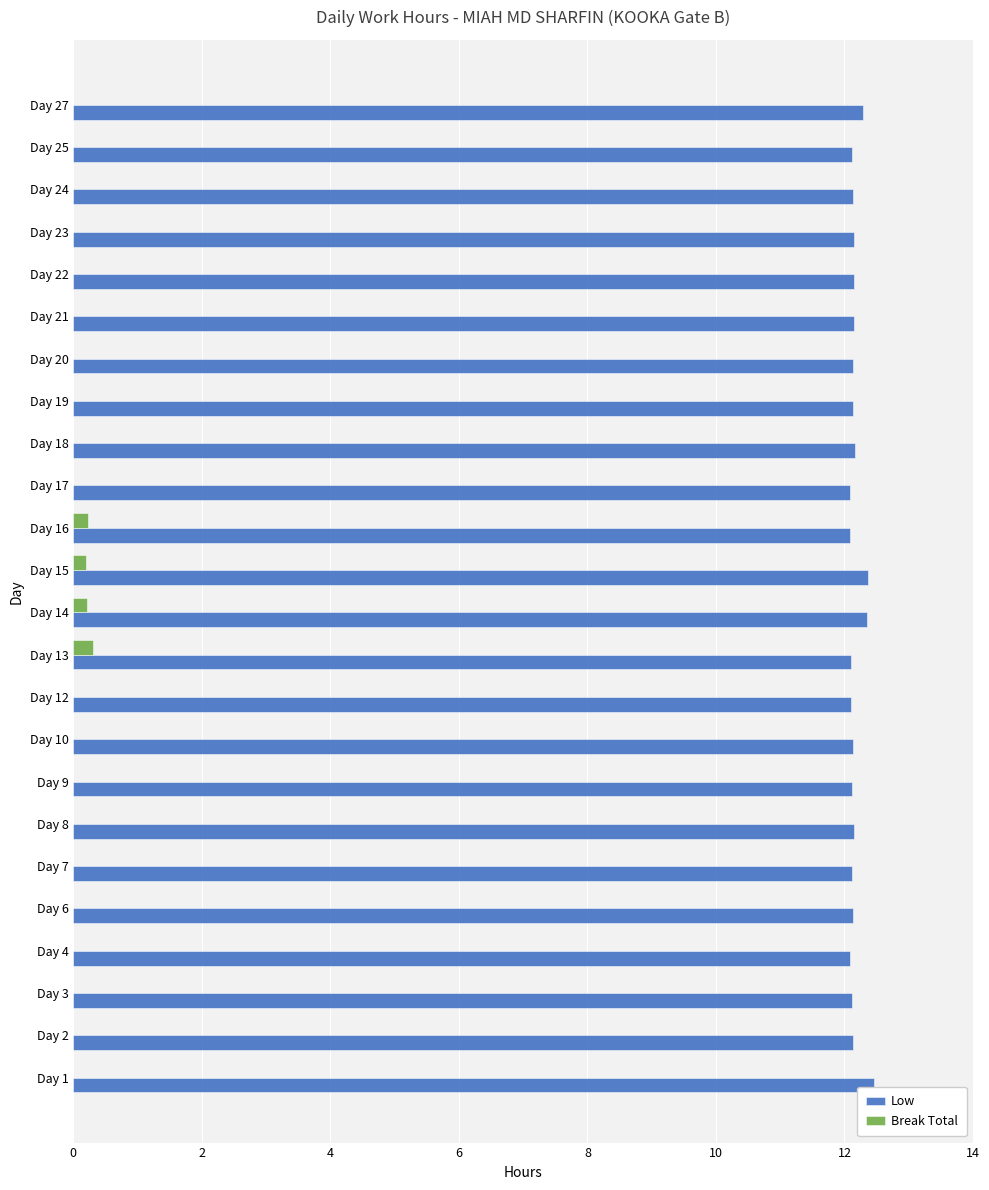

The value of Low at Day 25 is 12.1. True or false?

True